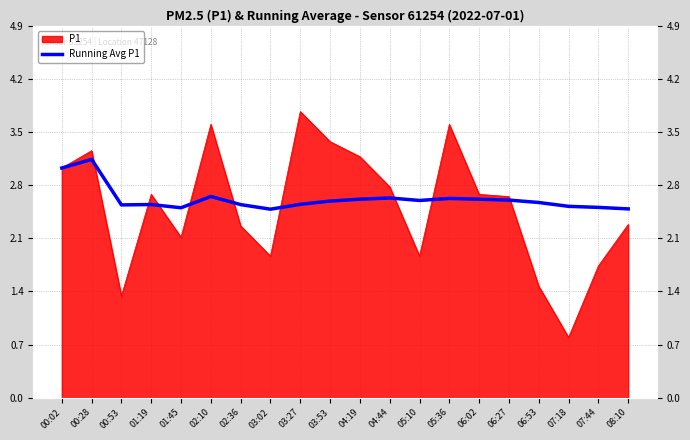

What is the difference between the maximum and second lowest values?

0.7